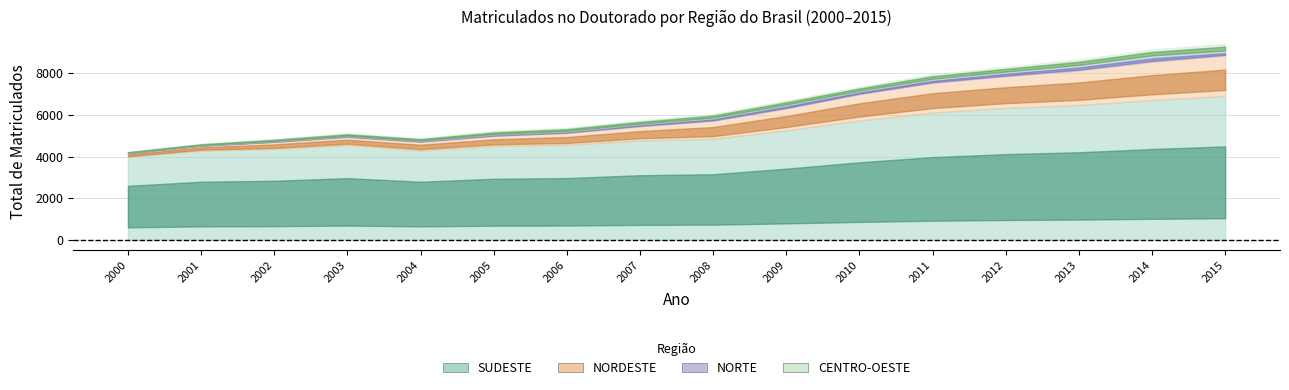

True or false: NORTE and NORDESTE intersect in this chart.

False